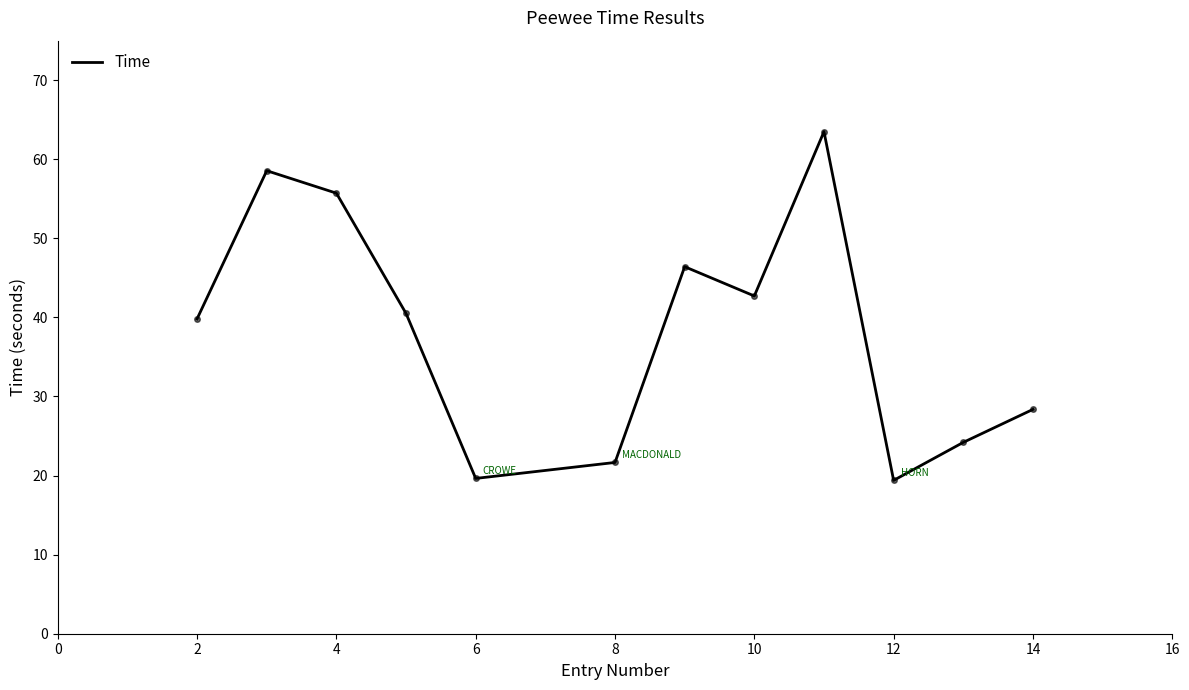

What is the difference between the maximum and minimum values?

44.1